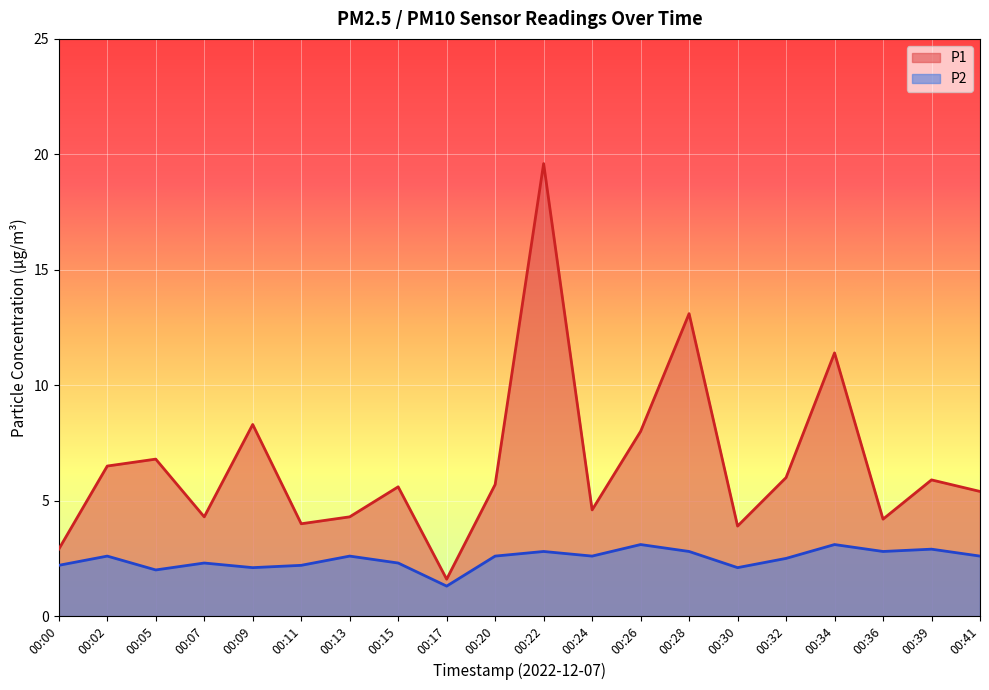

Where does the P1 series first go above 5?

00:02